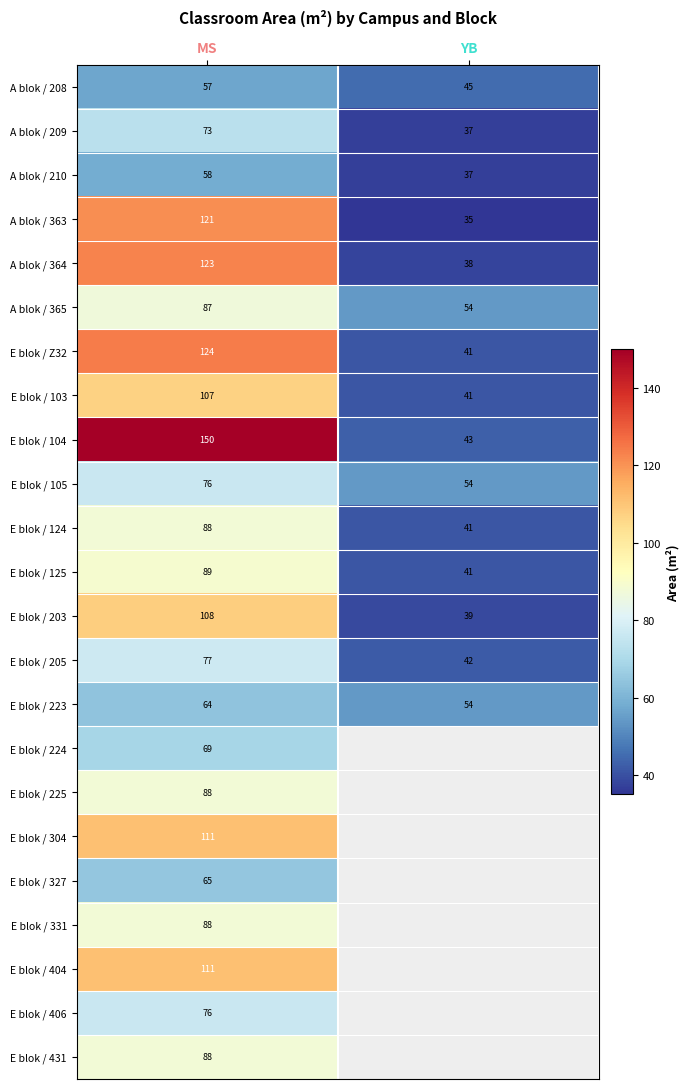

What is the total value across all series at MS?

2098